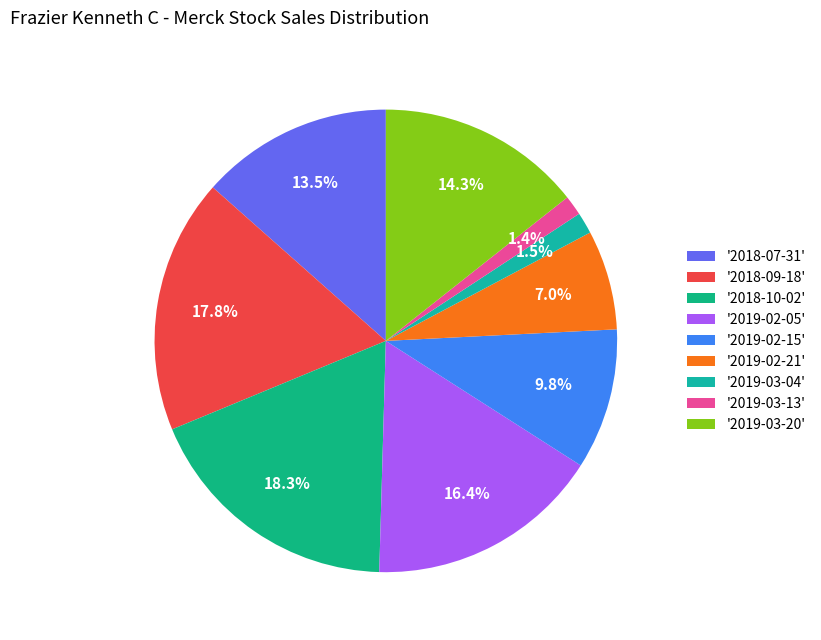

Is there any slice that represents more than half of the pie?

No